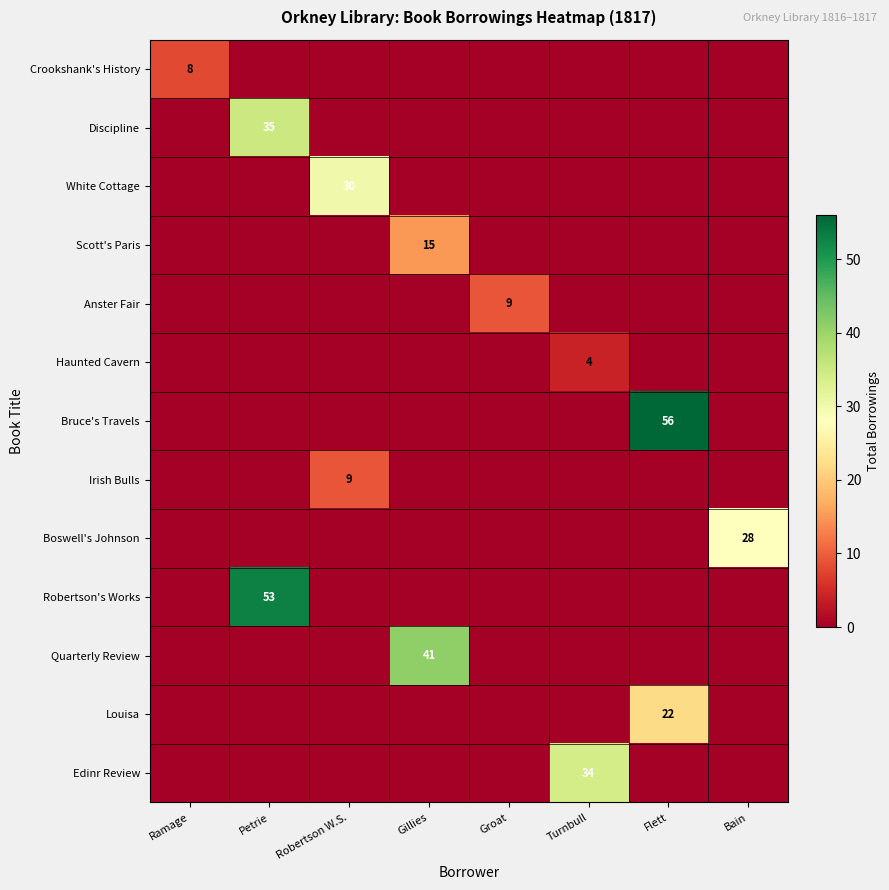

The value of Crookshank's History at Ramage is 13. True or false?

False